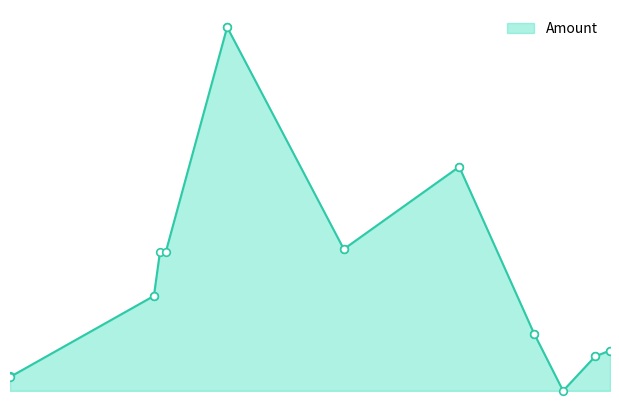

Does the chart have visible grid lines?

No